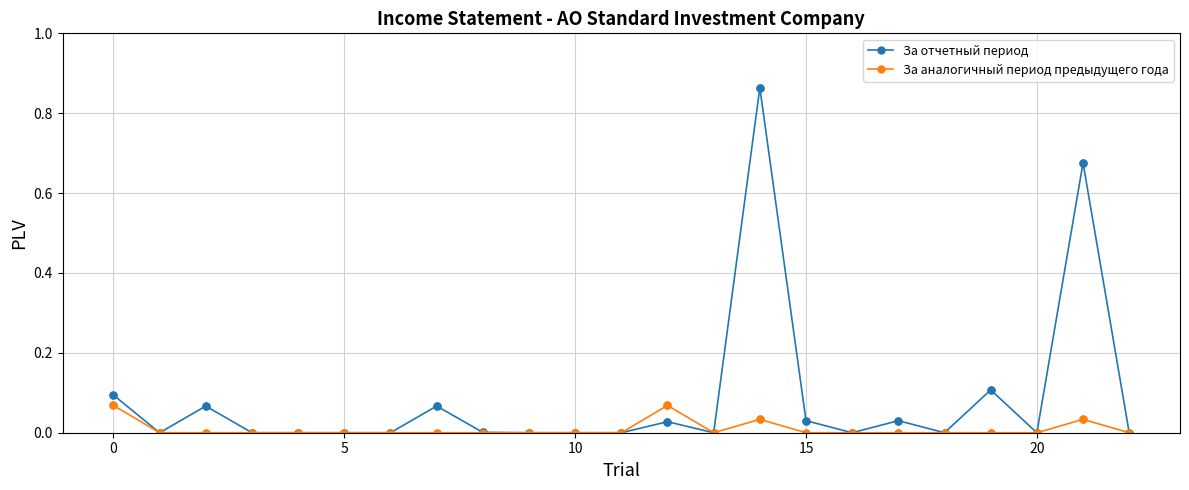

Which series has the largest total across all categories?

За отчетный период